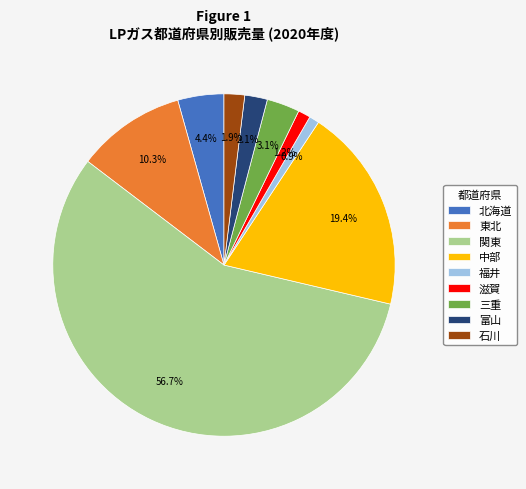

How many segments does this pie chart have?

9